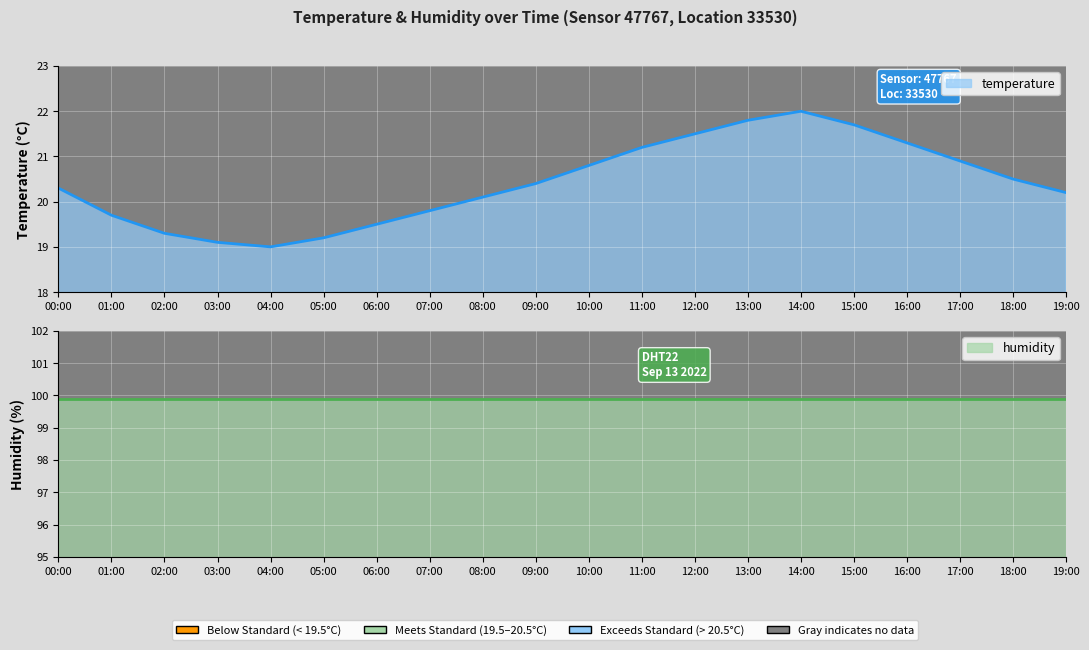

Where does the data first go above 20?

00:00